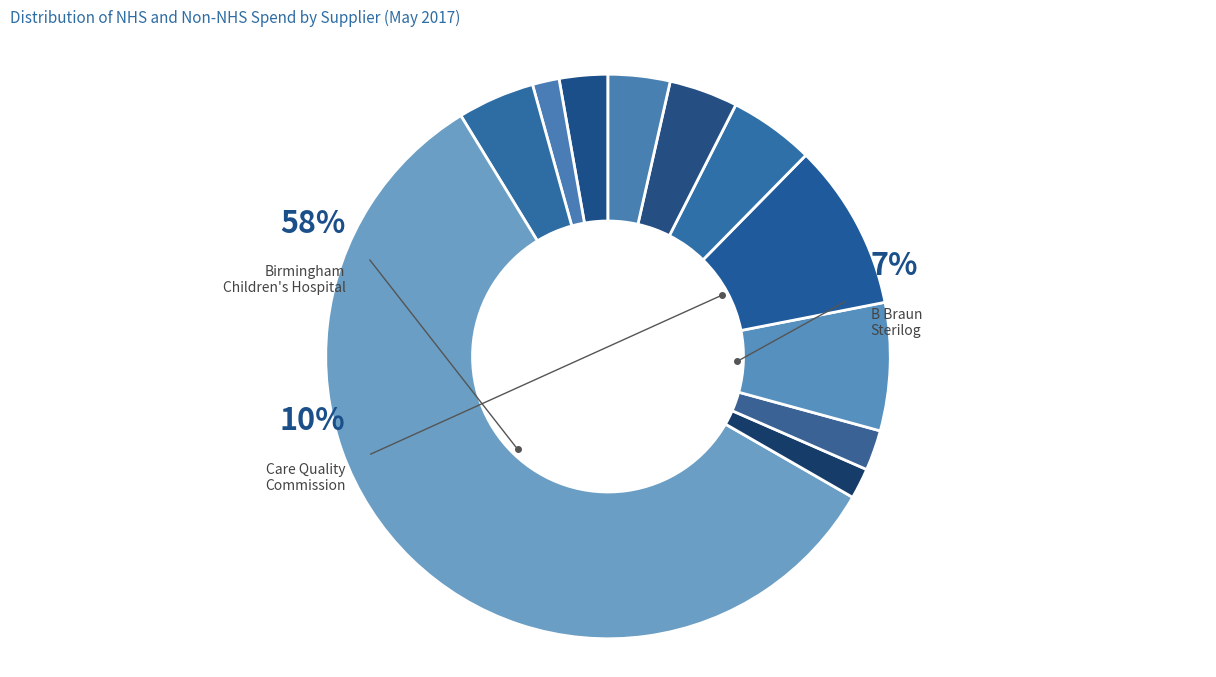

To the nearest percent, what portion does THE BHAM CHILDRENS HOSPITAL NHSFT represent?

58%